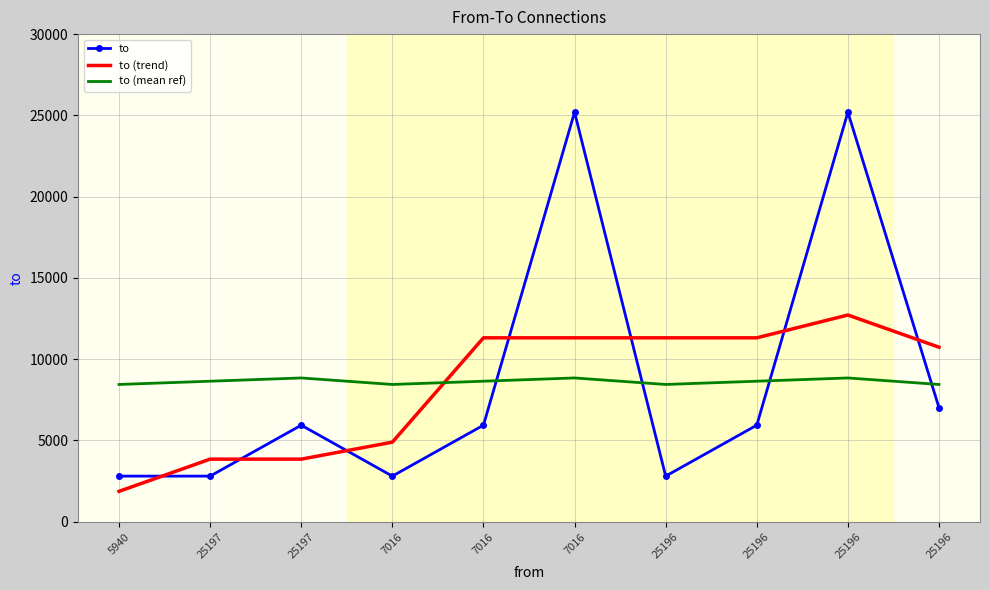

Between 7016 and 5940, which is larger?

7016